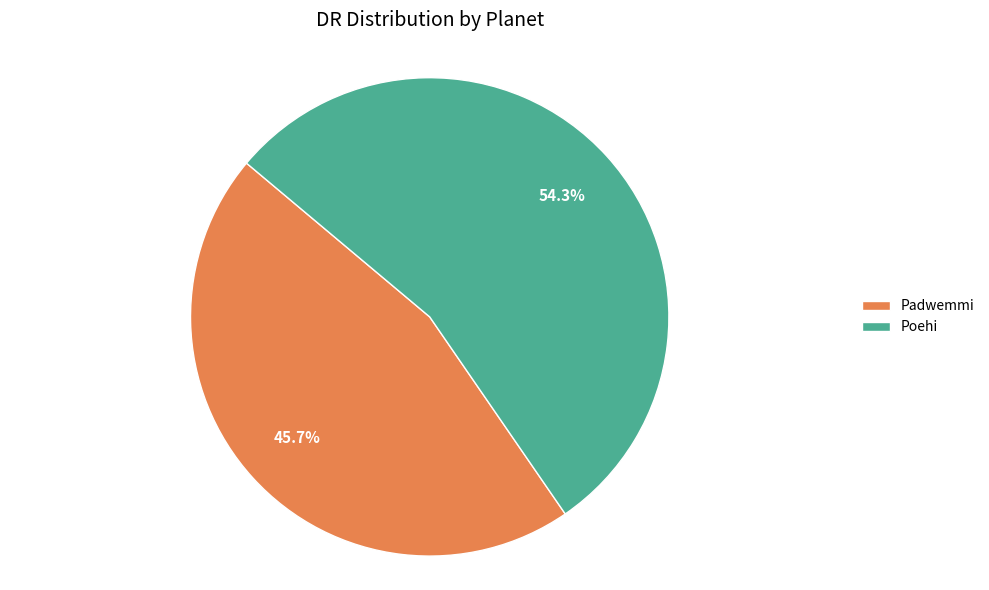

To the nearest percent, what percentage of the pie is Poehi?

54%